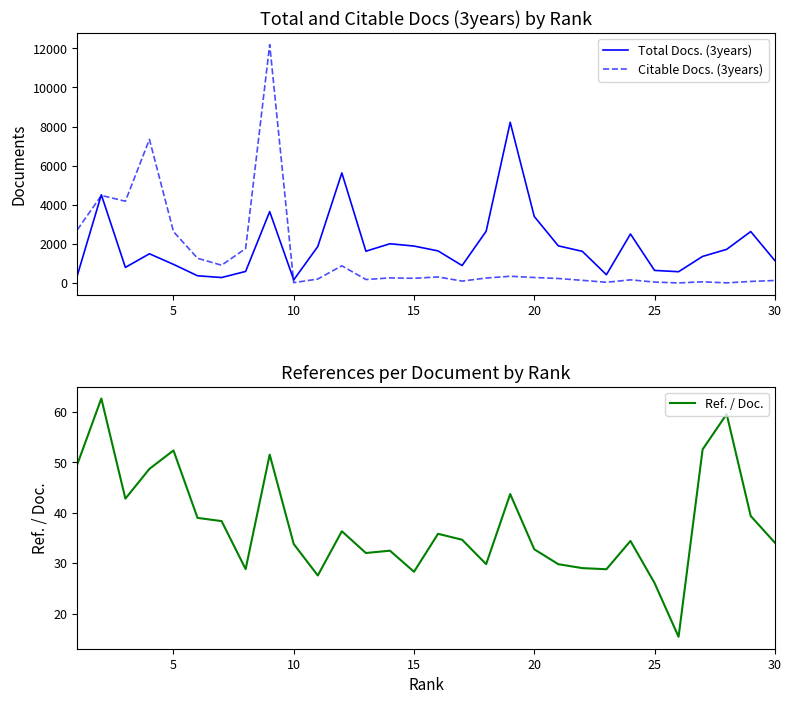

What value does the Citable Docs. (3years) series have at 25?

56